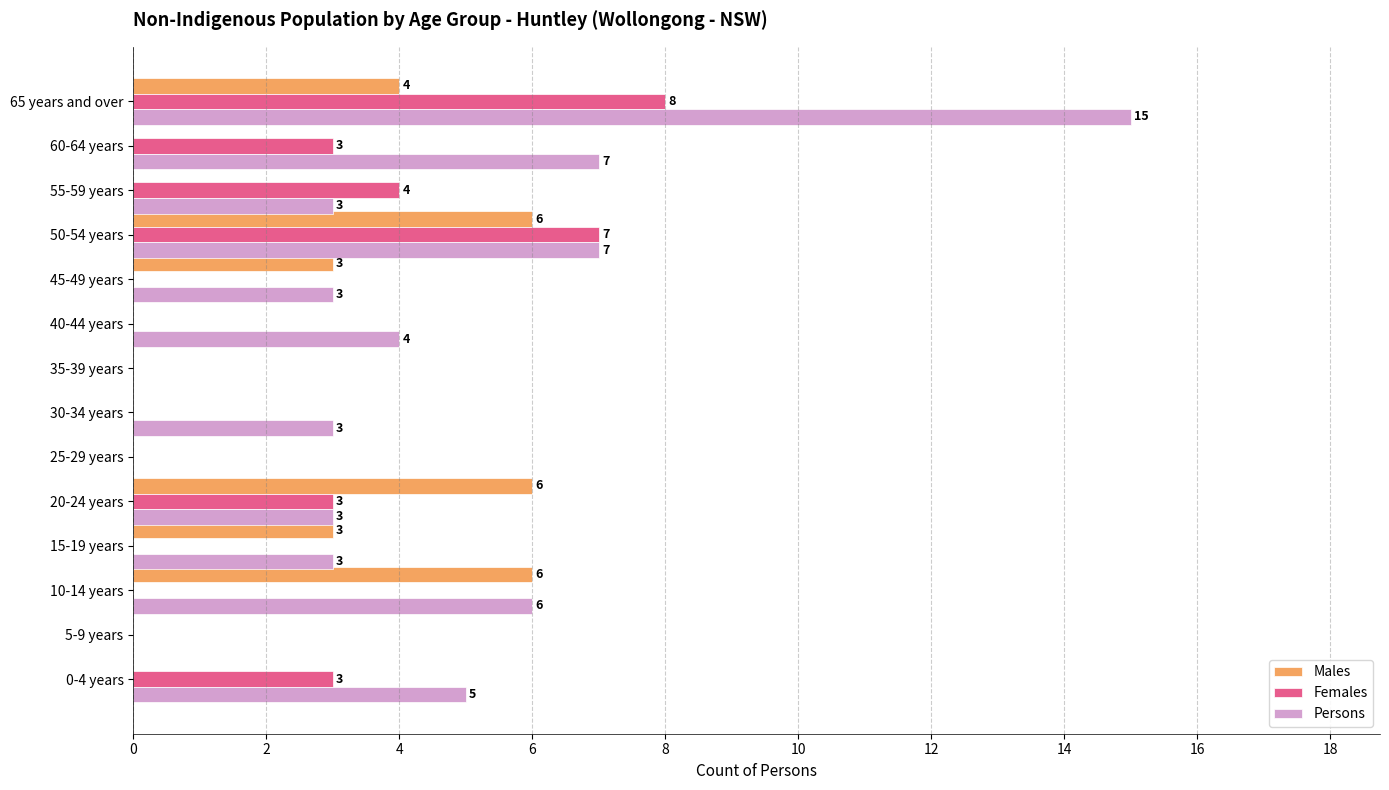

What is the sum of all Males values?

28